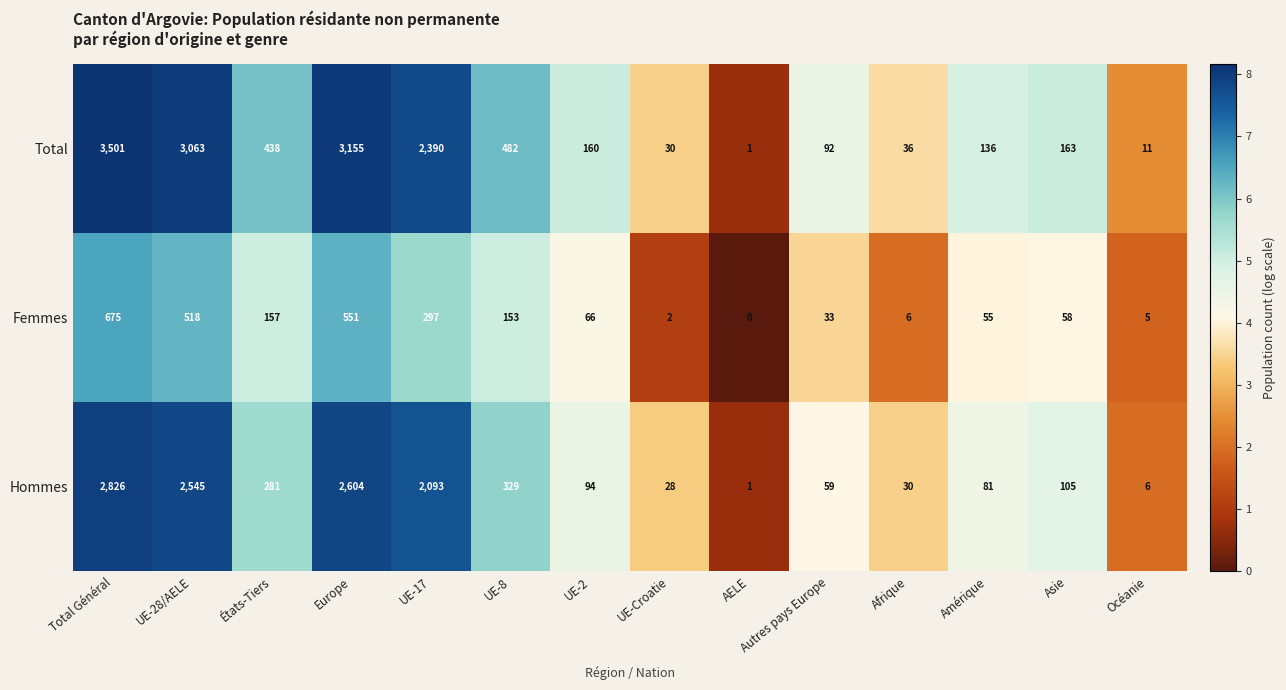

What is the maximum value shown in the chart?

3501